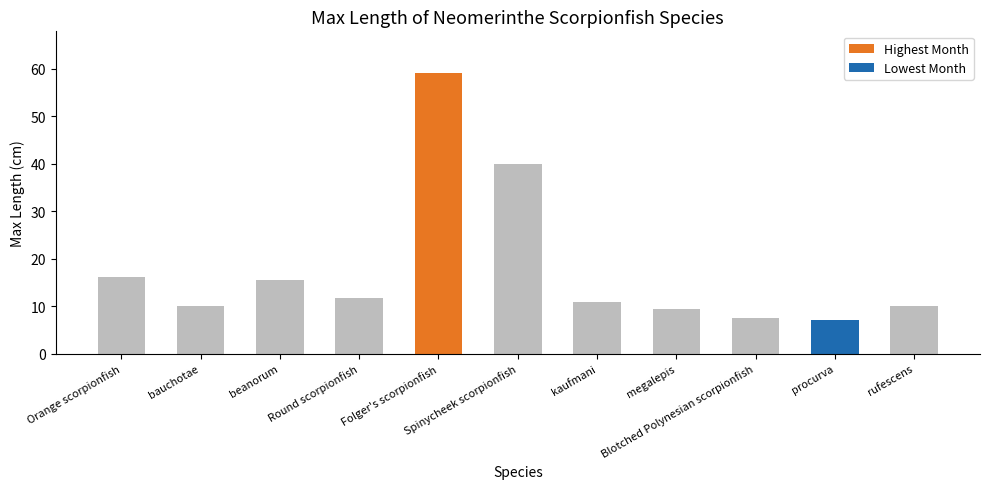

How many bars are there in total?

11